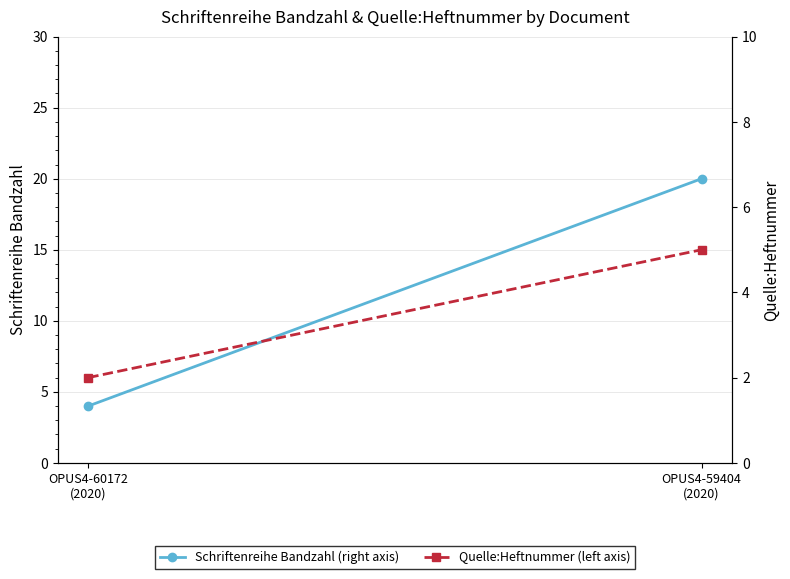

Reading left to right, what are all the values shown in this chart?

Schriftenreihe Bandzahl (right axis): OPUS4-60172
(2020)=4	OPUS4-59404
(2020)=20
Quelle:Heftnummer (left axis): OPUS4-60172
(2020)=2	OPUS4-59404
(2020)=5